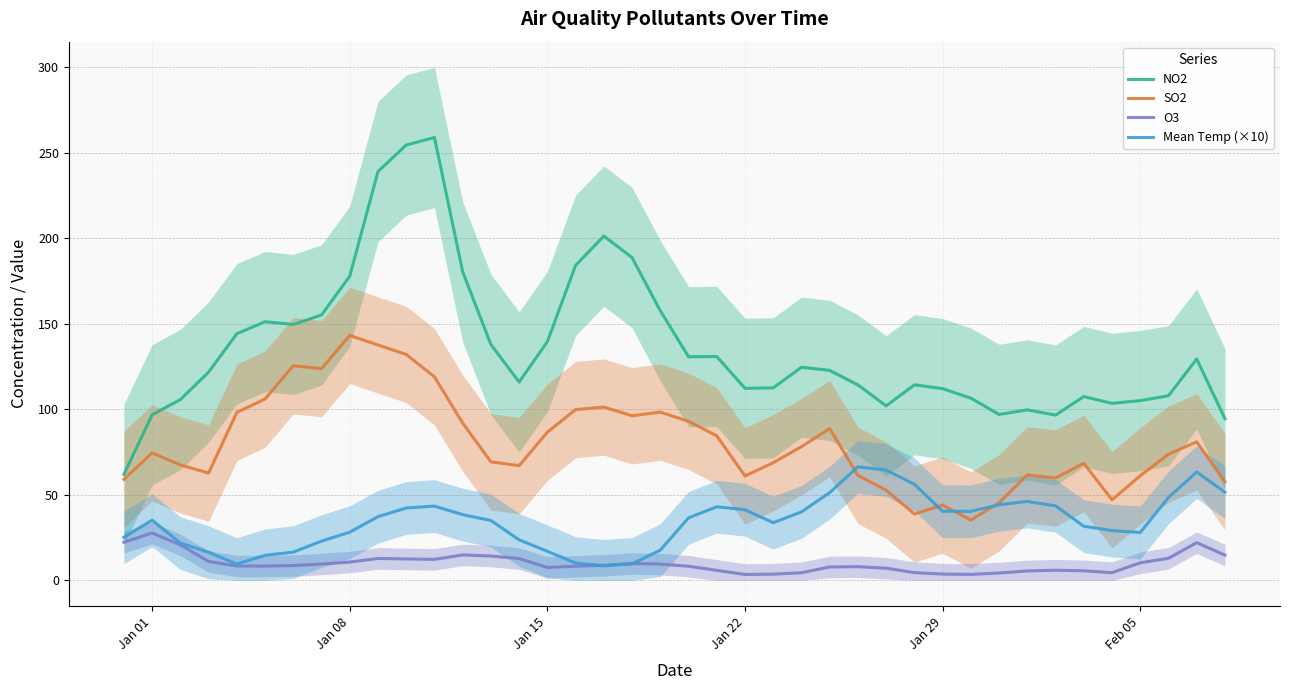

At how many categories does at least one series exceed 124?

19